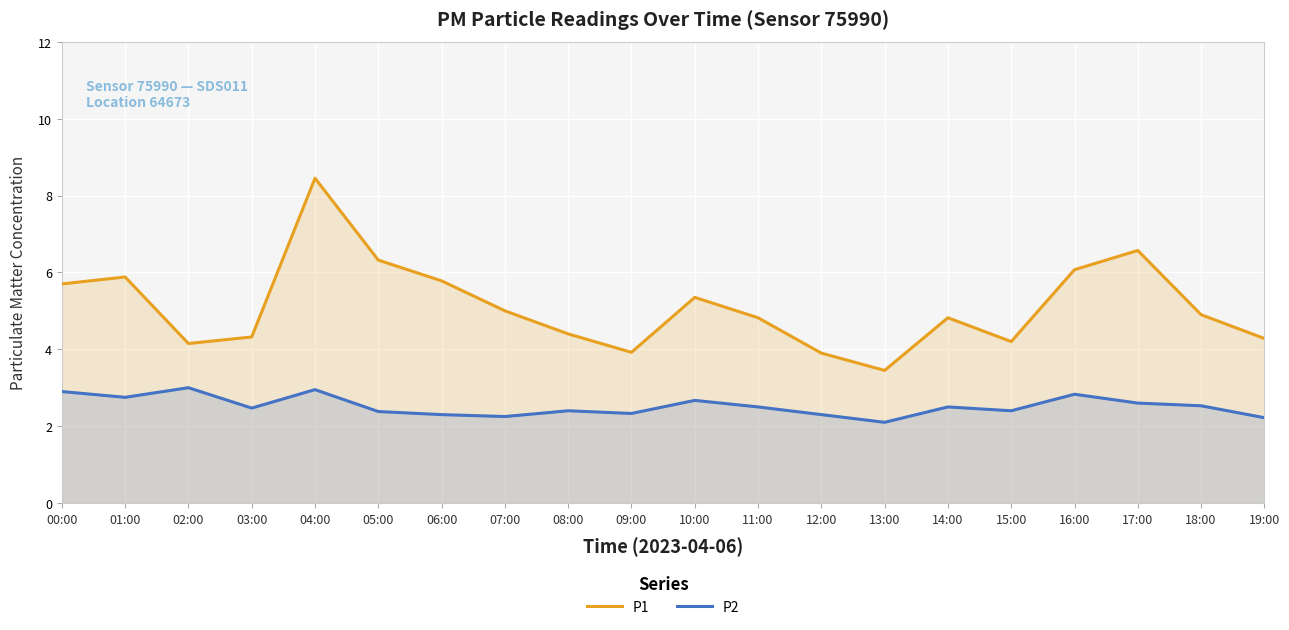

In P1, how many points are lower than both neighbors (excluding endpoints)?

4